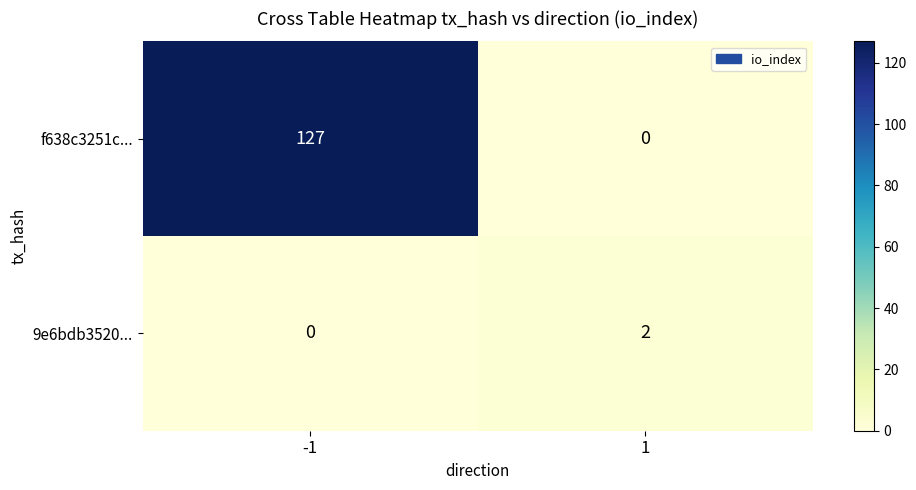

Reading left to right, transcribe all the data shown in this chart.

f638c3251c...: 127	0
9e6bdb3520...: 0	2